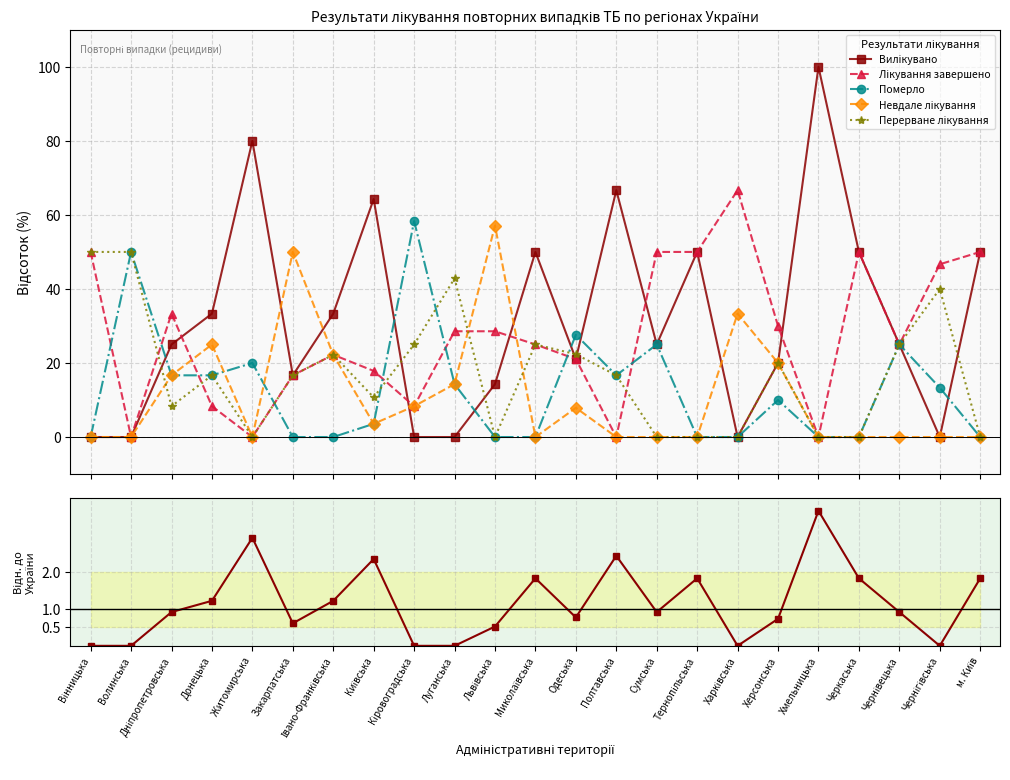

How many lines are shown in the chart?

6